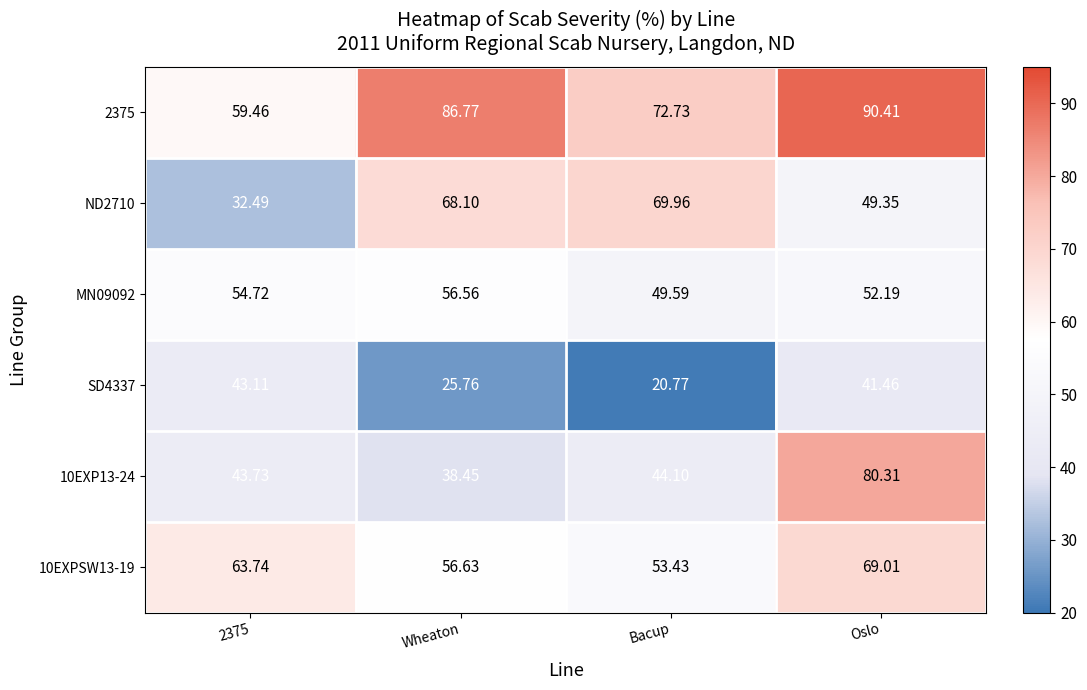

Which category has the lowest value across all series?

Bacup